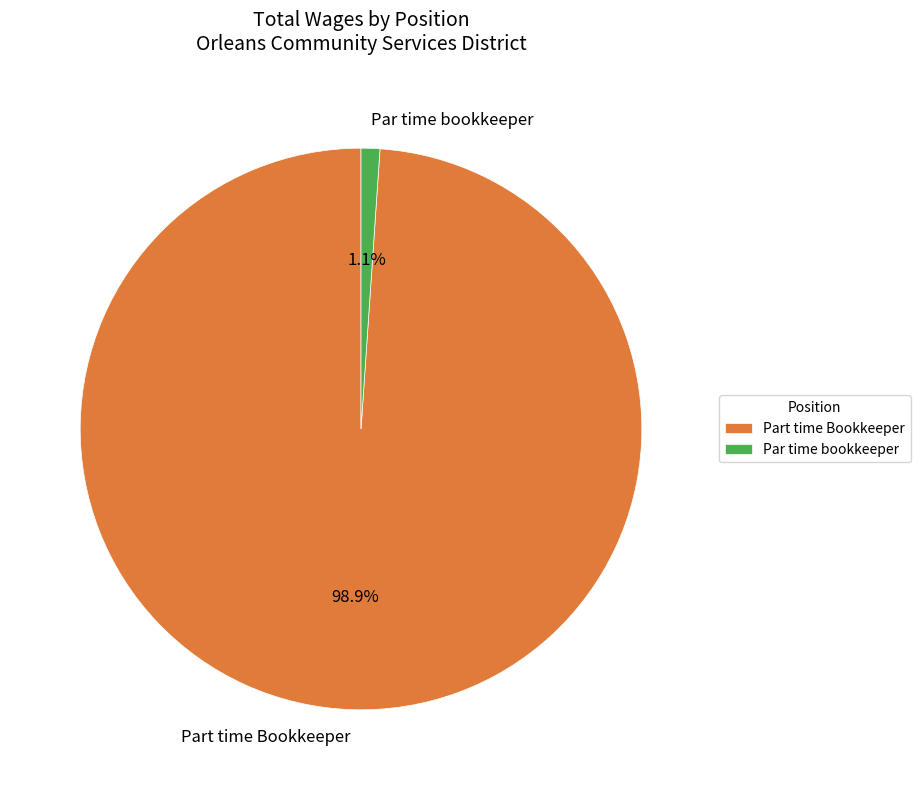

Which category has the biggest portion of the pie?

Part time Bookkeeper